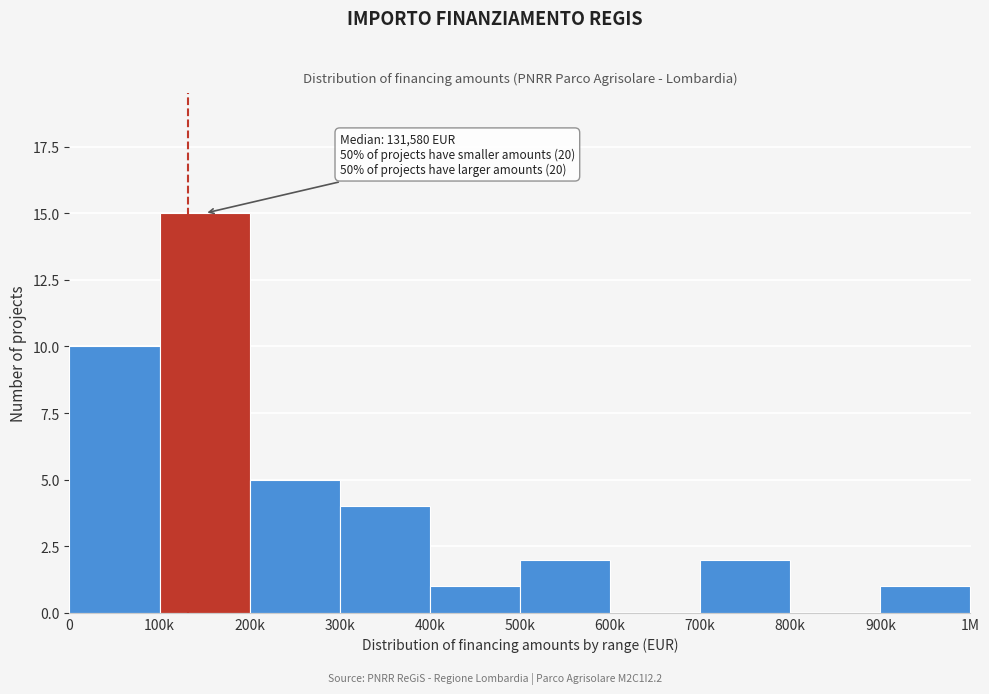

Reading left to right, list all the values displayed in this chart.

0=10	100k=15	200k=5	300k=4	400k=1	500k=2	600k=0	700k=2	800k=0	900k=1